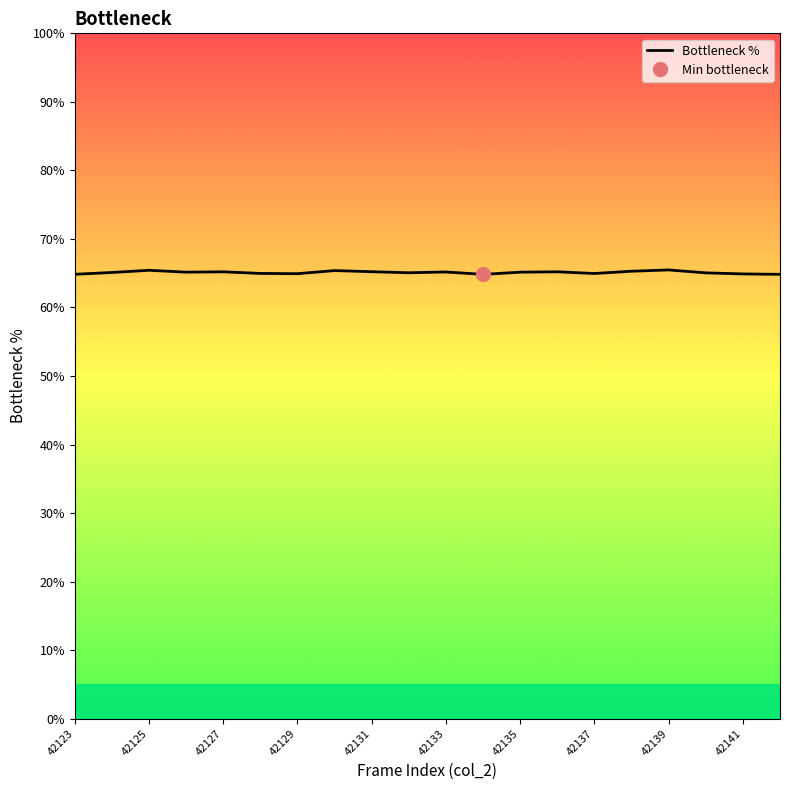

Is it true that the value at 42131 is 65.2?

True